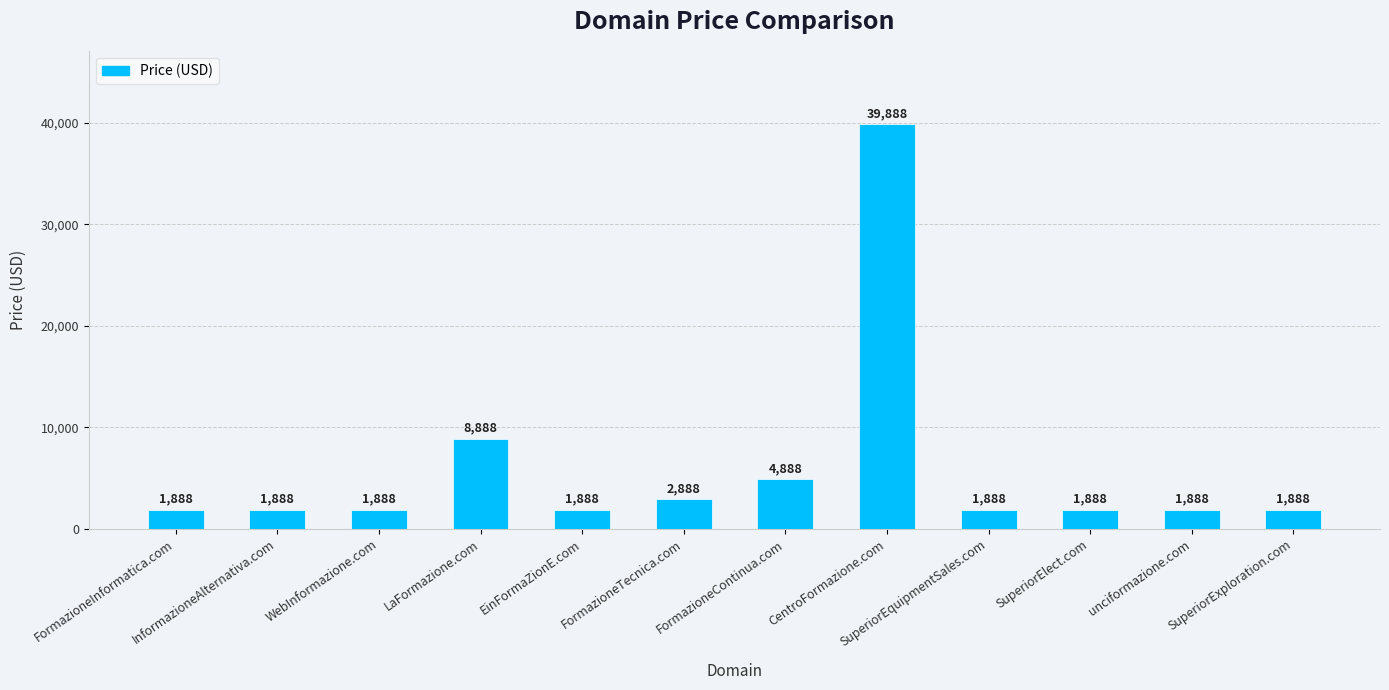

Reading left to right, what are all the values shown in this chart?

1888	1888	1888	8888	1888	2888	4888	39888	1888	1888	1888	1888